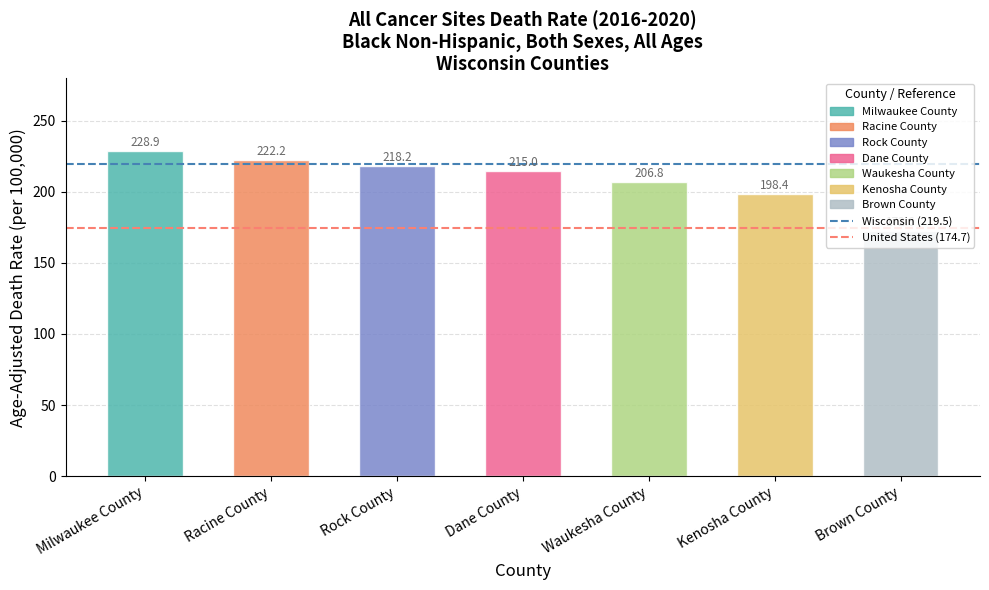

Rank the categories by value from lowest to highest.

Brown County, Kenosha County, Waukesha County, Dane County, Rock County, Racine County, Milwaukee County